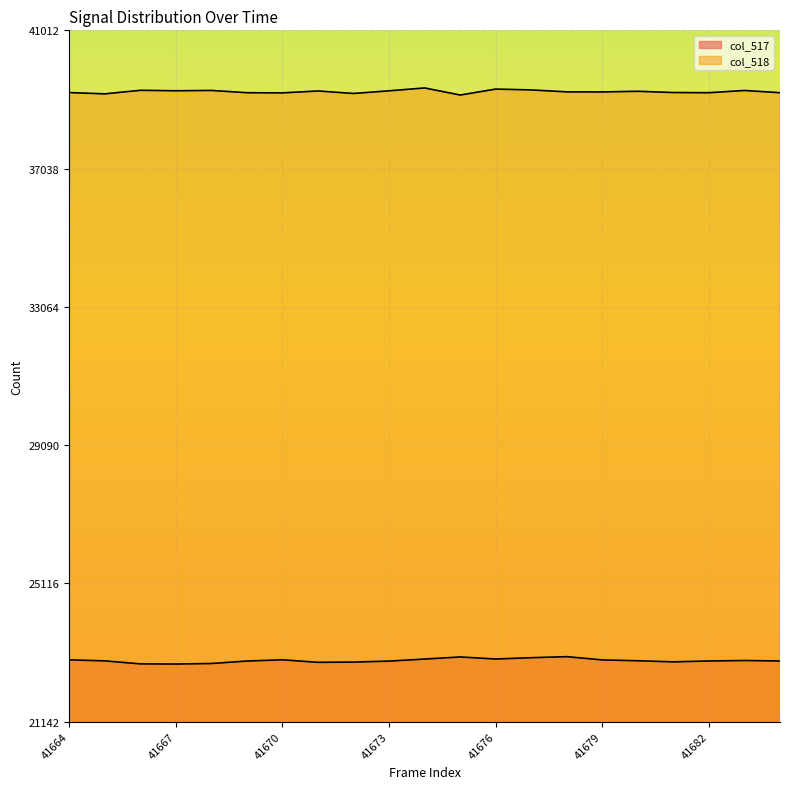

True or false: col_518 has a value of 39274 at 41673.

True